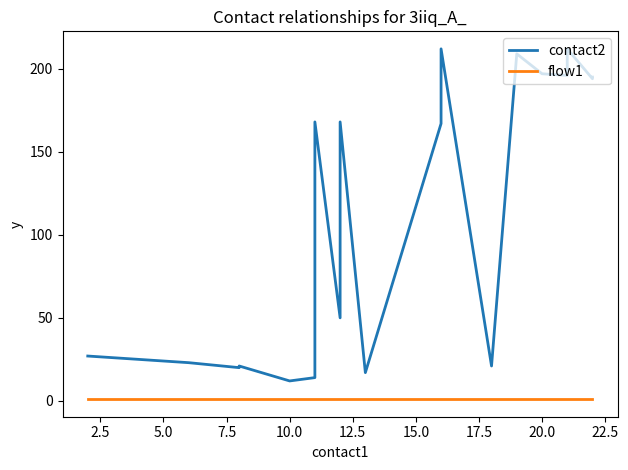

How many lines are shown in the chart?

2